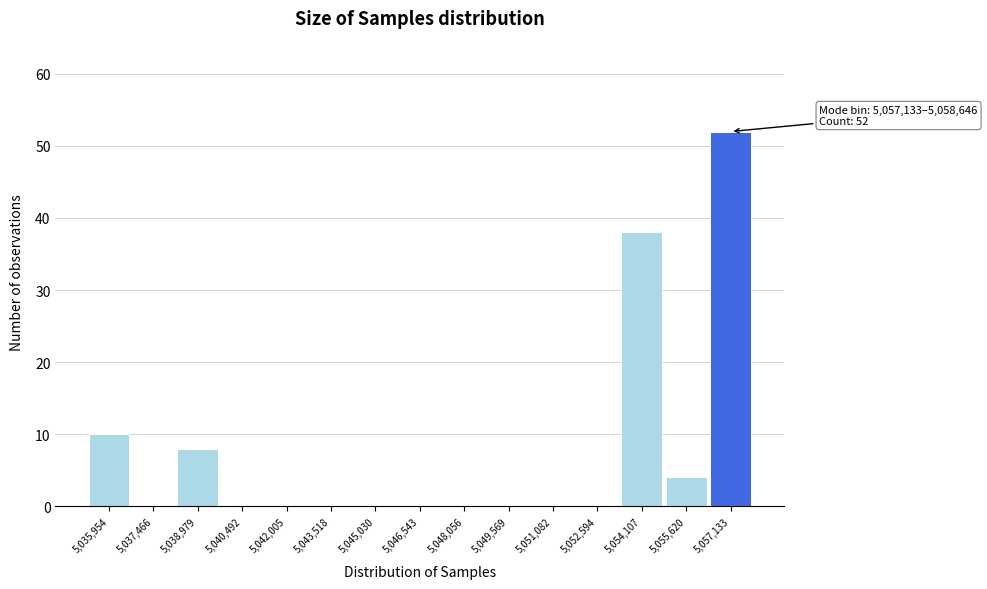

Reading left to right, transcribe all the data shown in this chart.

5,035,954=10	5,037,466=0	5,038,979=8	5,040,492=0	5,042,005=0	5,043,518=0	5,045,030=0	5,046,543=0	5,048,056=0	5,049,569=0	5,051,082=0	5,052,594=0	5,054,107=38	5,055,620=4	5,057,133=52